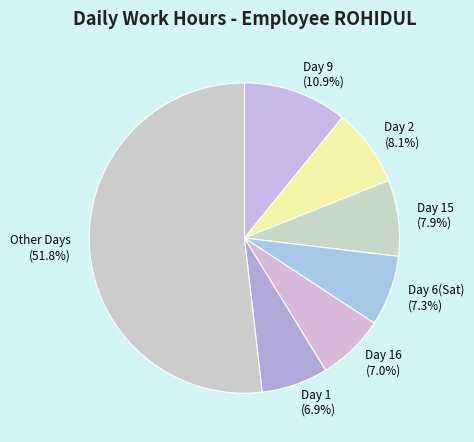

Does Other Days represent more than half of the total?

Yes